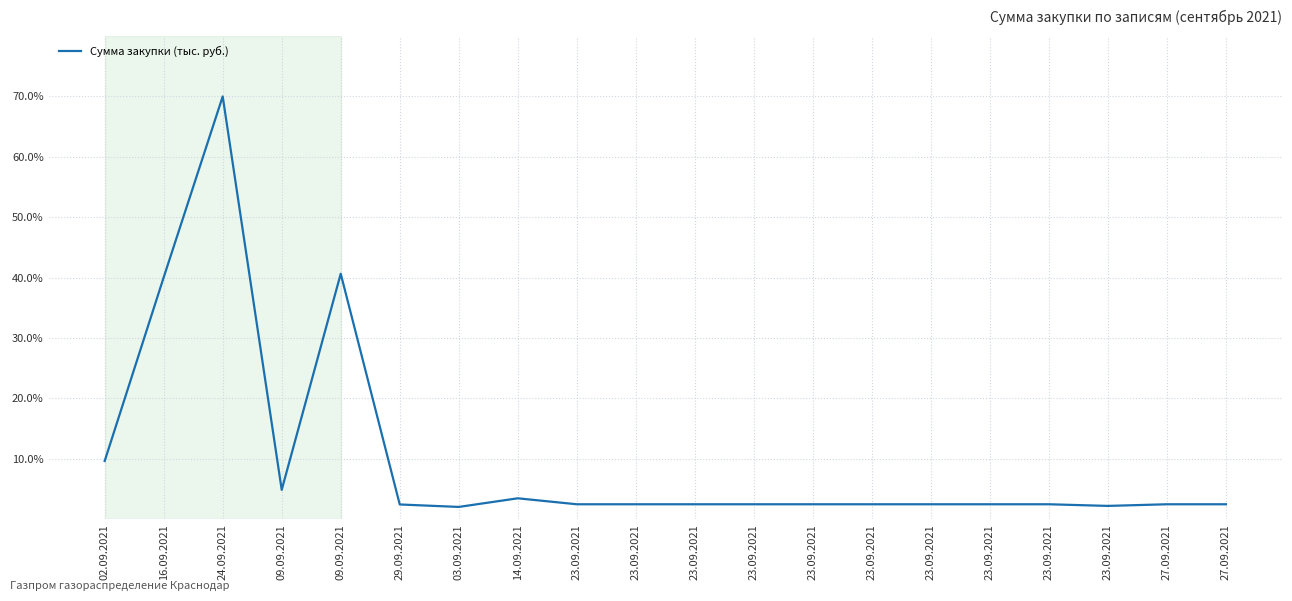

Is this an area chart (filled region under the line)?

No